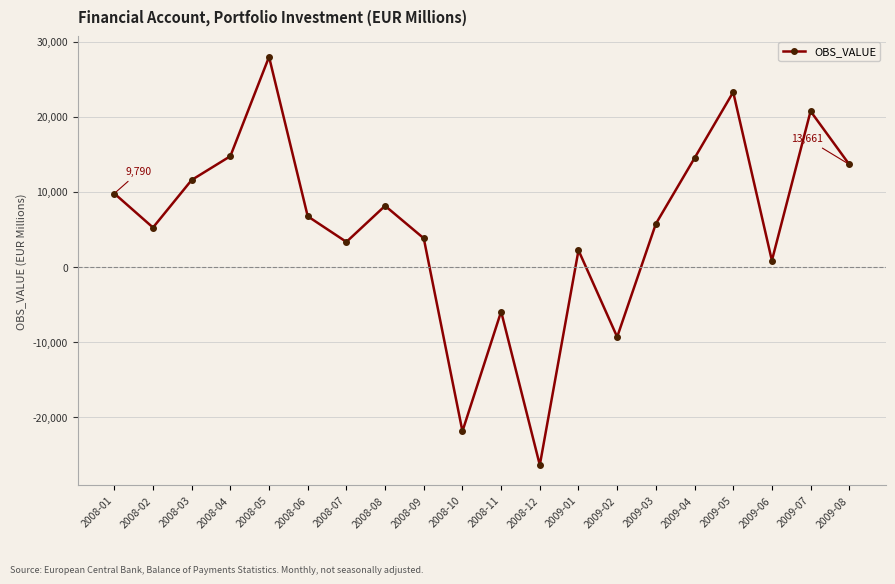

At which category does the chart reach its minimum across all series?

2008-12